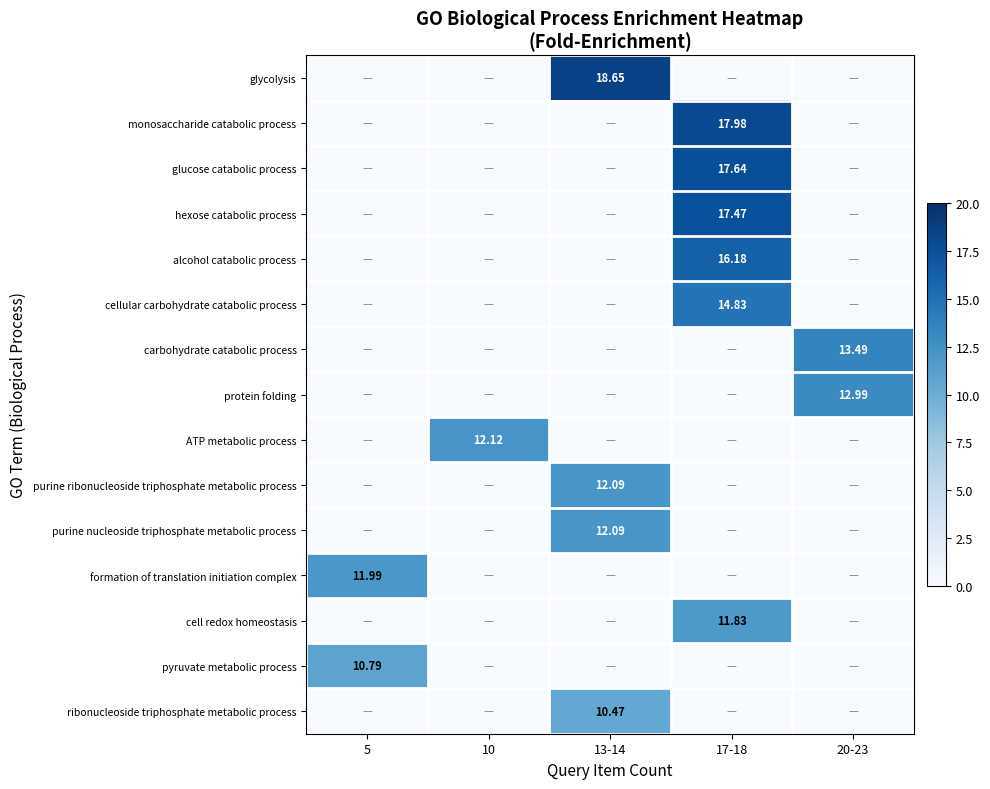

How many categories are shown in the chart?

5